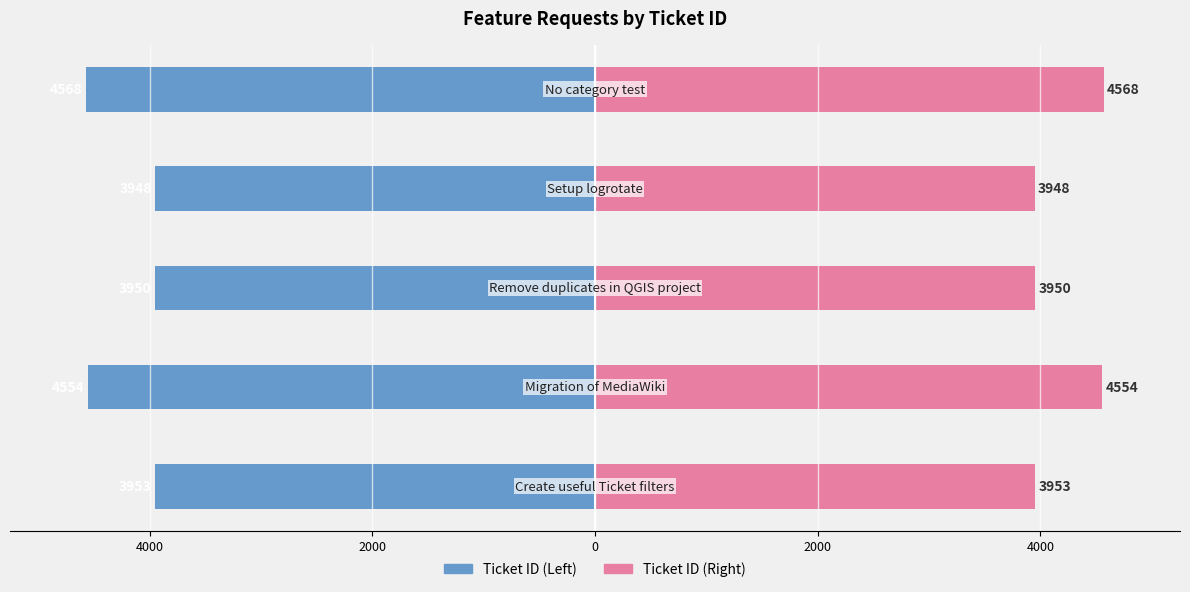

True or false: Ticket ID (Left) has a value of -1456 at 2000.

False